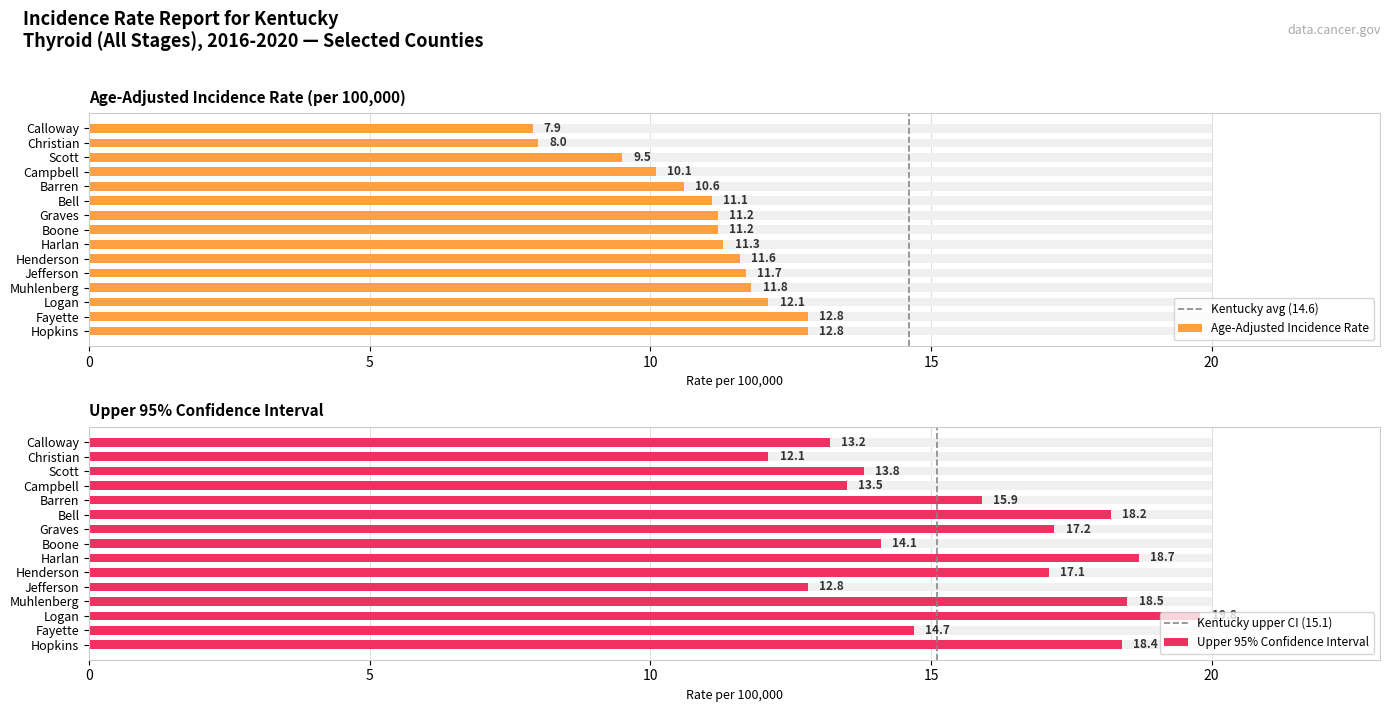

Which series changed the most between Graves and Fayette?

Upper 95% CI